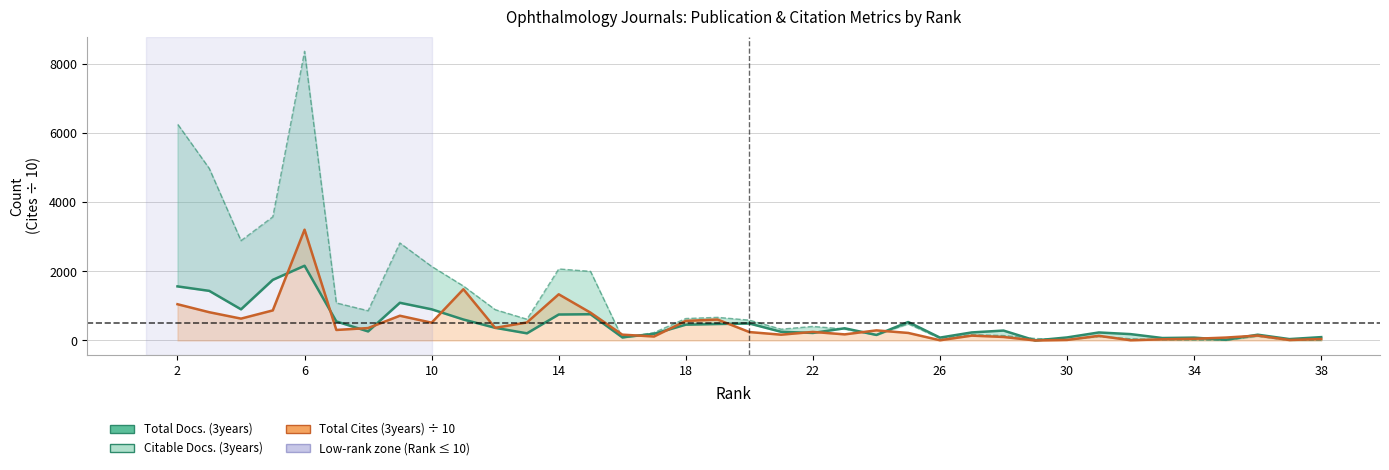

What is the average value of the Total Docs. (3years) series?

490.2